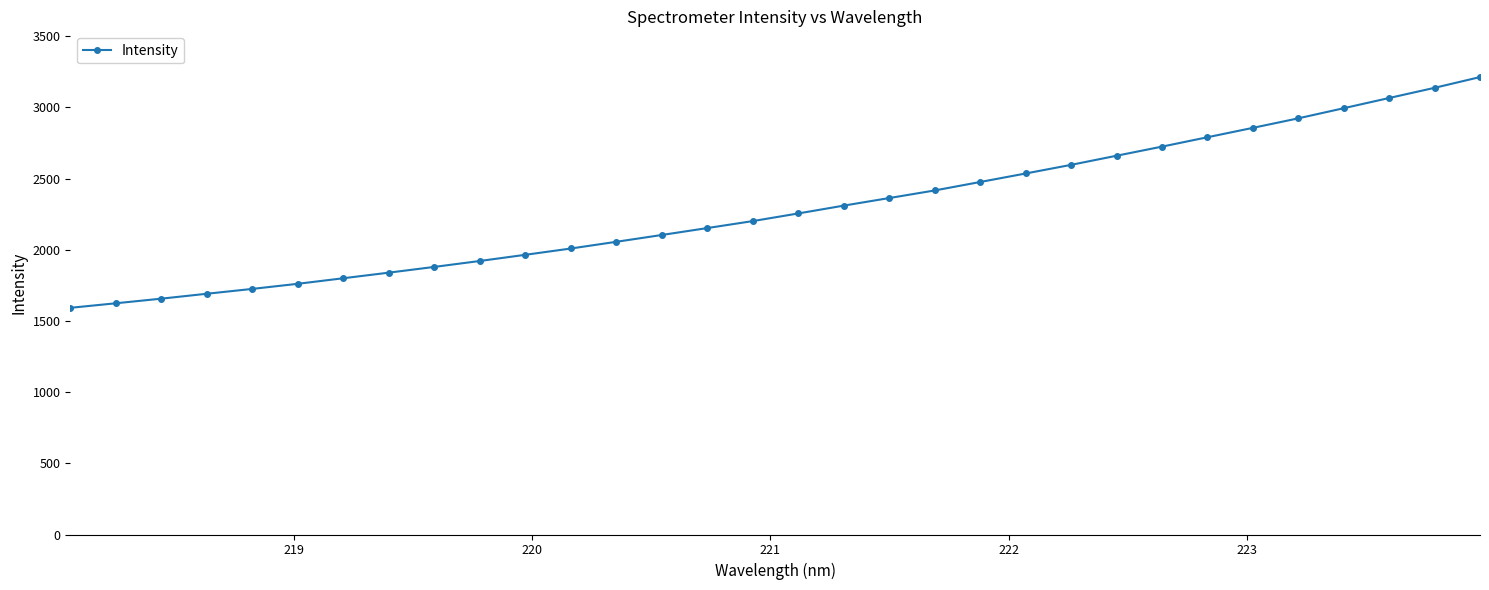

Reading left to right, list all the values displayed in this chart.

1592.1	1624.1	1656.5	1691.0	1725.1	1761.0	1800.0	1839.3	1879.6	1921.2	1964.6	2008.8	2056.0	2103.9	2152.5	2201.4	2255.1	2310.0	2363.2	2416.5	2475.9	2535.7	2596.3	2660.4	2724.4	2790.2	2856.2	2923.1	2994.2	3065.9	3137.4	3212.8